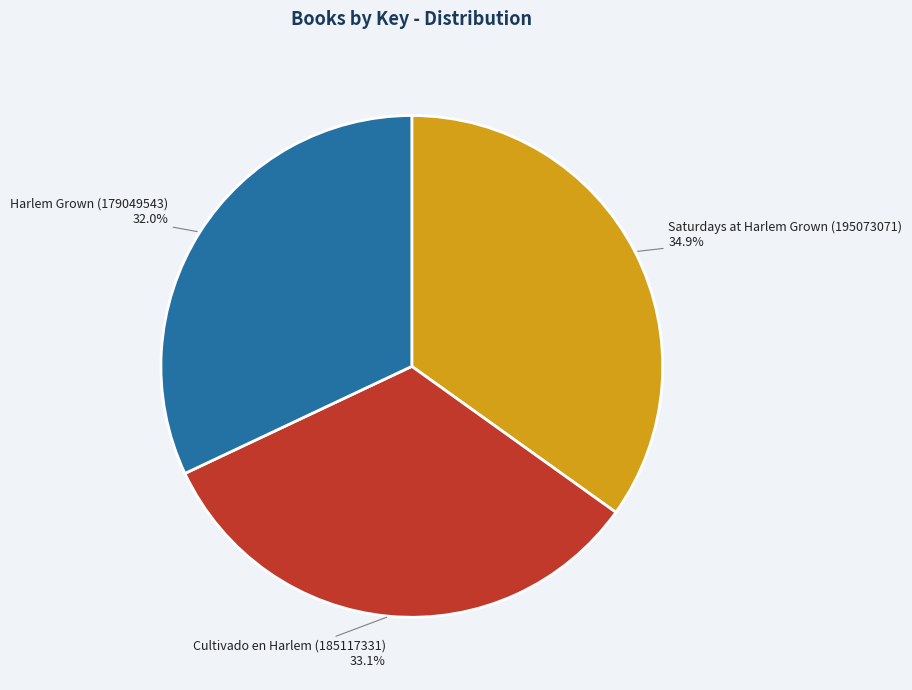

What percentage is the Harlem Grown (179049543) slice, to the nearest percent?

32%